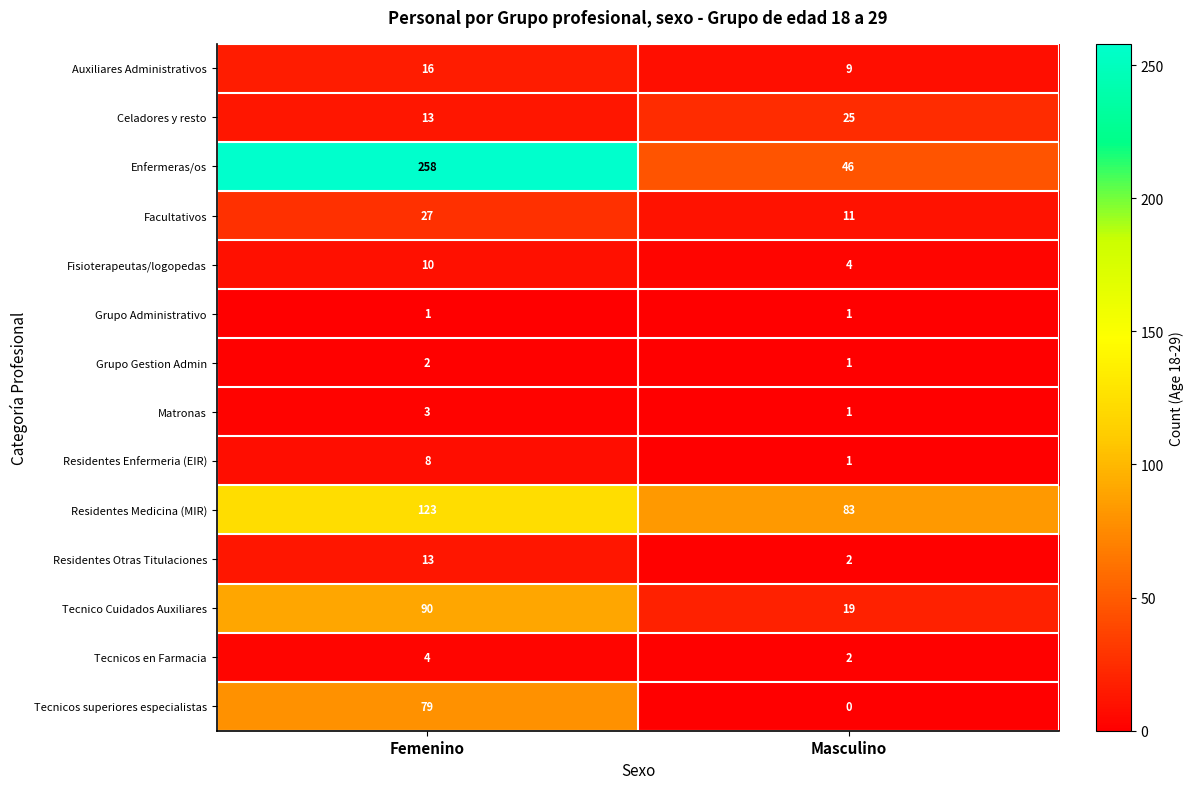

Rank the series by their maximum value, from highest to lowest.

Enfermeras/os, Residentes Medicina (MIR), Tecnico Cuidados Auxiliares, Tecnicos superiores especialistas, Facultativos, Celadores y resto, Auxiliares Administrativos, Residentes Otras Titulaciones, Fisioterapeutas/logopedas, Residentes Enfermeria (EIR), Tecnicos en Farmacia, Matronas, Grupo Gestion Admin, Grupo Administrativo